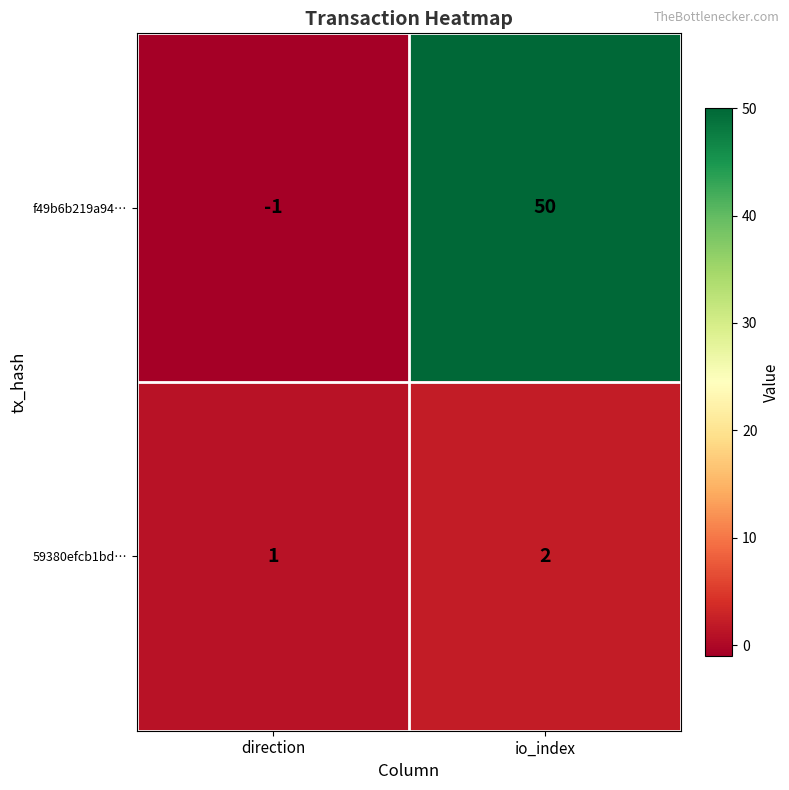

At which category is the sum across all series the highest?

io_index